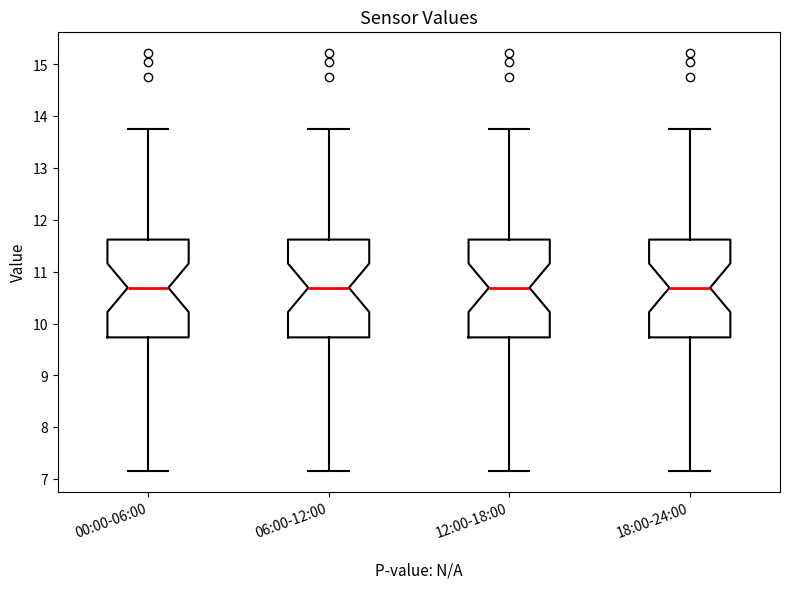

Reading left to right, read every box against the y-axis: the position of its median line, the range the box covers, and the ends of its whiskers. The values are not printed on the chart, so give them approximately, as read against the axis.

00:00-06:00: median 10.7, box 9.7 to 11.6, whiskers 7.2 to 13.8
06:00-12:00: median 10.7, box 9.7 to 11.6, whiskers 7.2 to 13.8
12:00-18:00: median 10.7, box 9.7 to 11.6, whiskers 7.2 to 13.8
18:00-24:00: median 10.7, box 9.7 to 11.6, whiskers 7.2 to 13.8